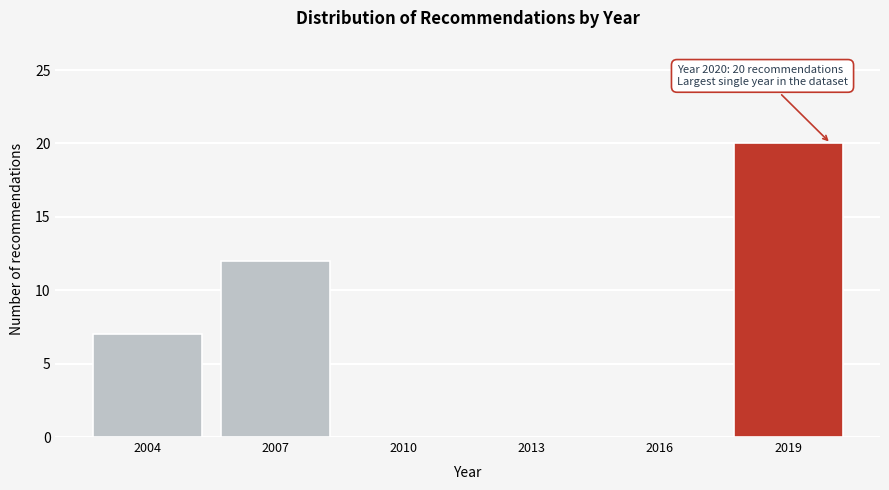

Reading left to right, list all the values displayed in this chart.

2004=7	2007=12	2010=0	2013=0	2016=0	2019=20